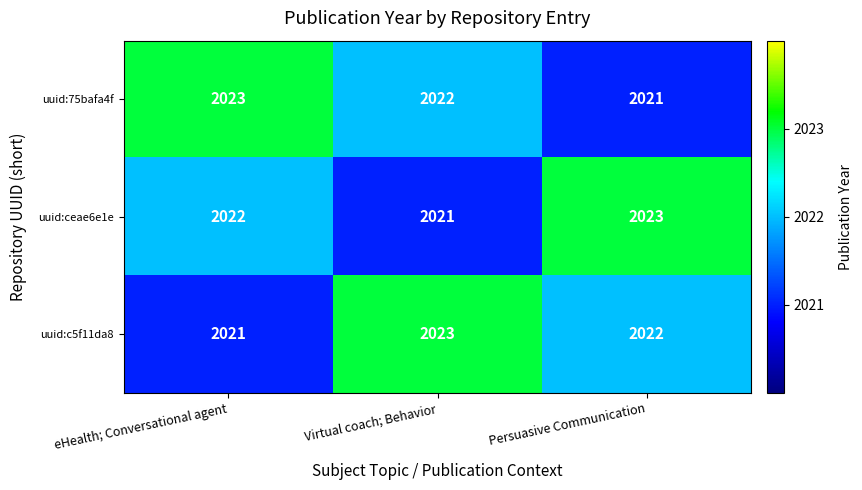

Between eHealth; Conversational agent and Persuasive Communication, which series saw the biggest shift?

uuid:75bafa4f